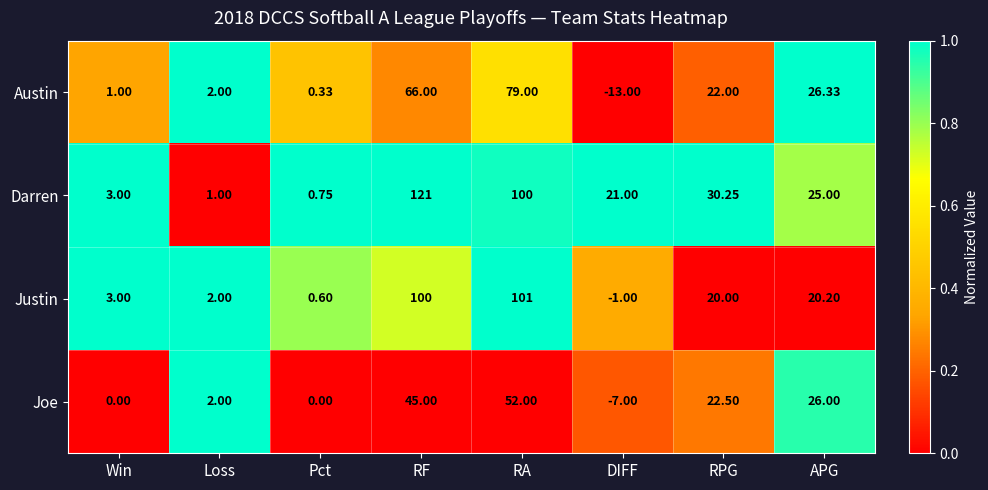

What is the maximum value shown in the chart?

121.0